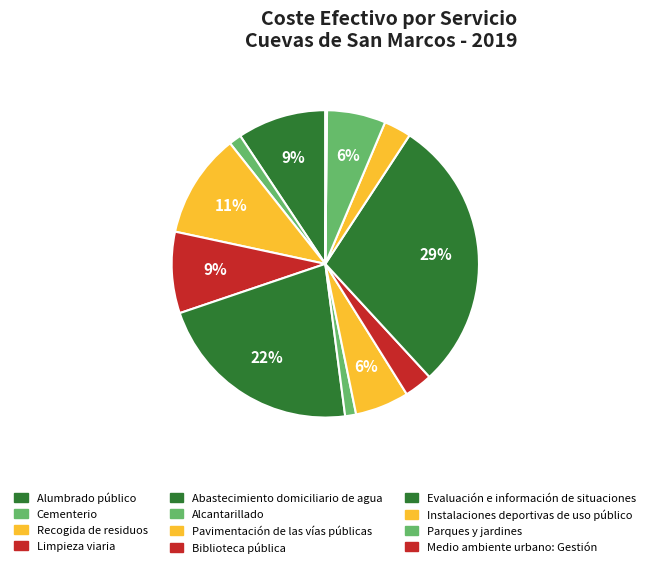

What is the total percentage of Alumbrado público and Alcantarillado?

10.5%